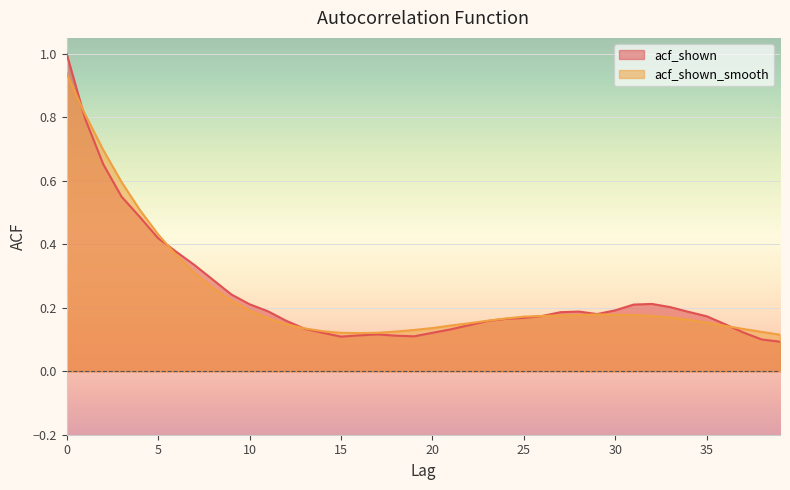

True or false: acf_shown_smooth and acf_shown intersect in this chart.

True